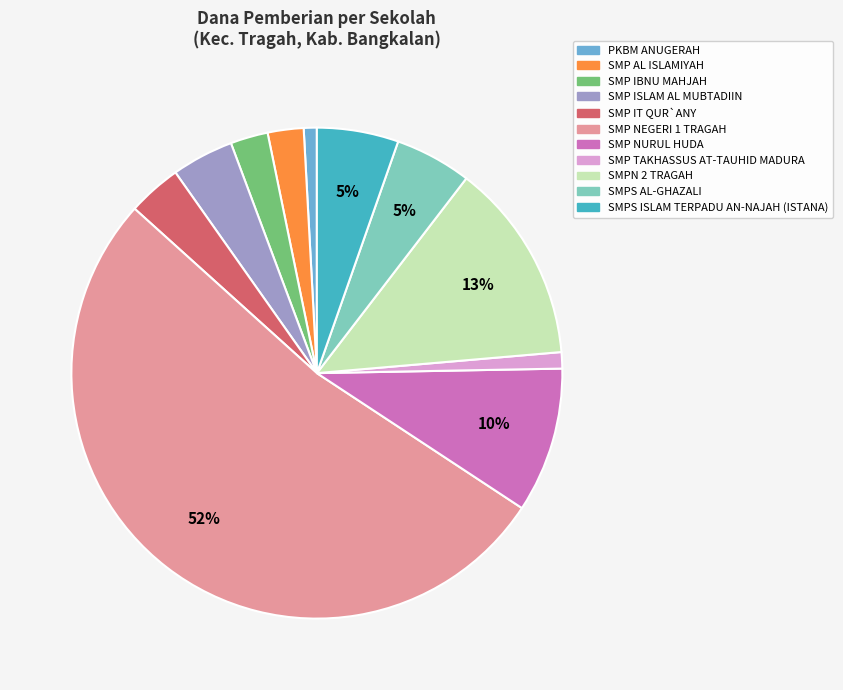

What percentage is the SMPS AL-GHAZALI slice, to the nearest percent?

5%